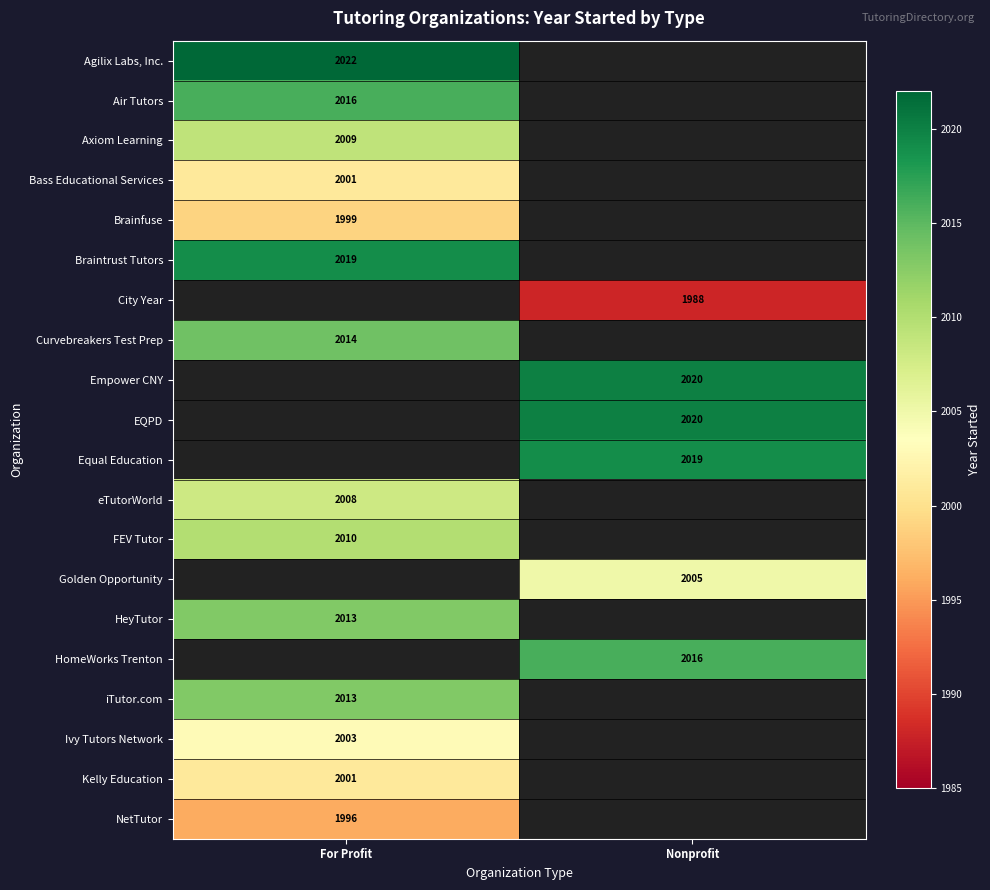

How many series are shown in this chart?

20